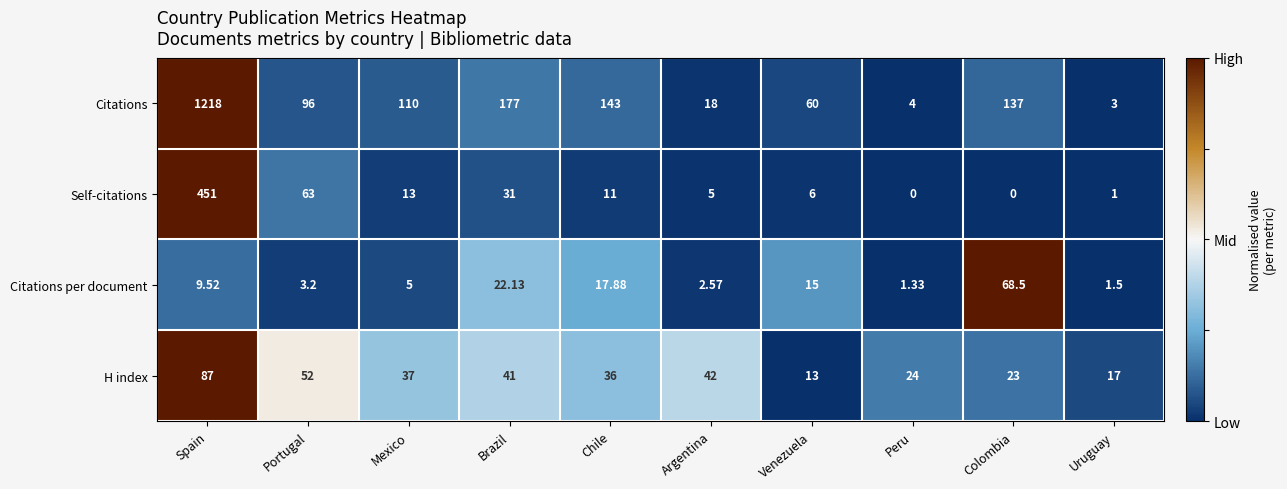

Is the value of H index at Venezuela greater than the value of Citations per document at Venezuela?

No